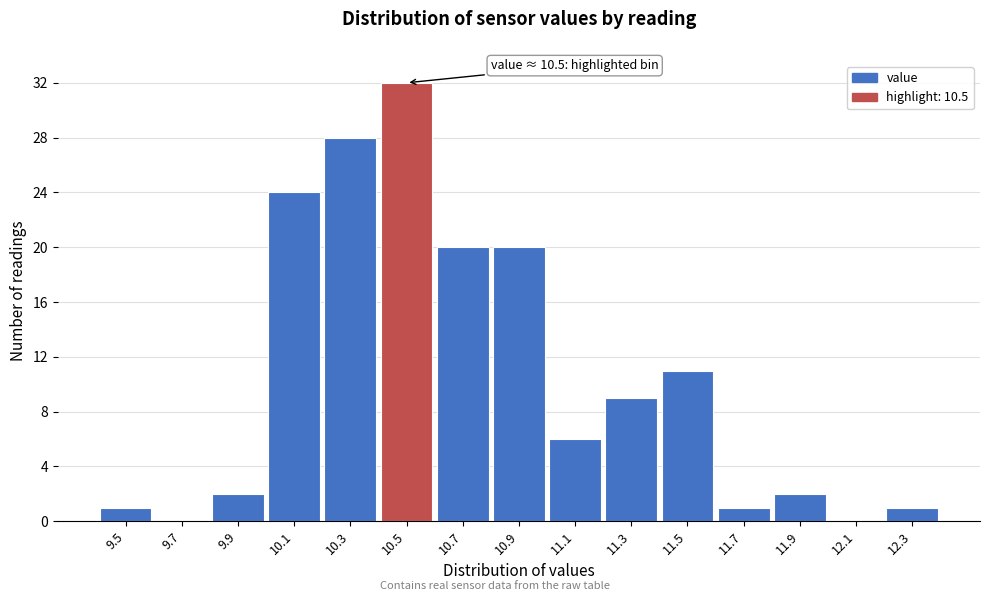

Over which range of the x-axis is the bar tallest?

10.4 to 10.6